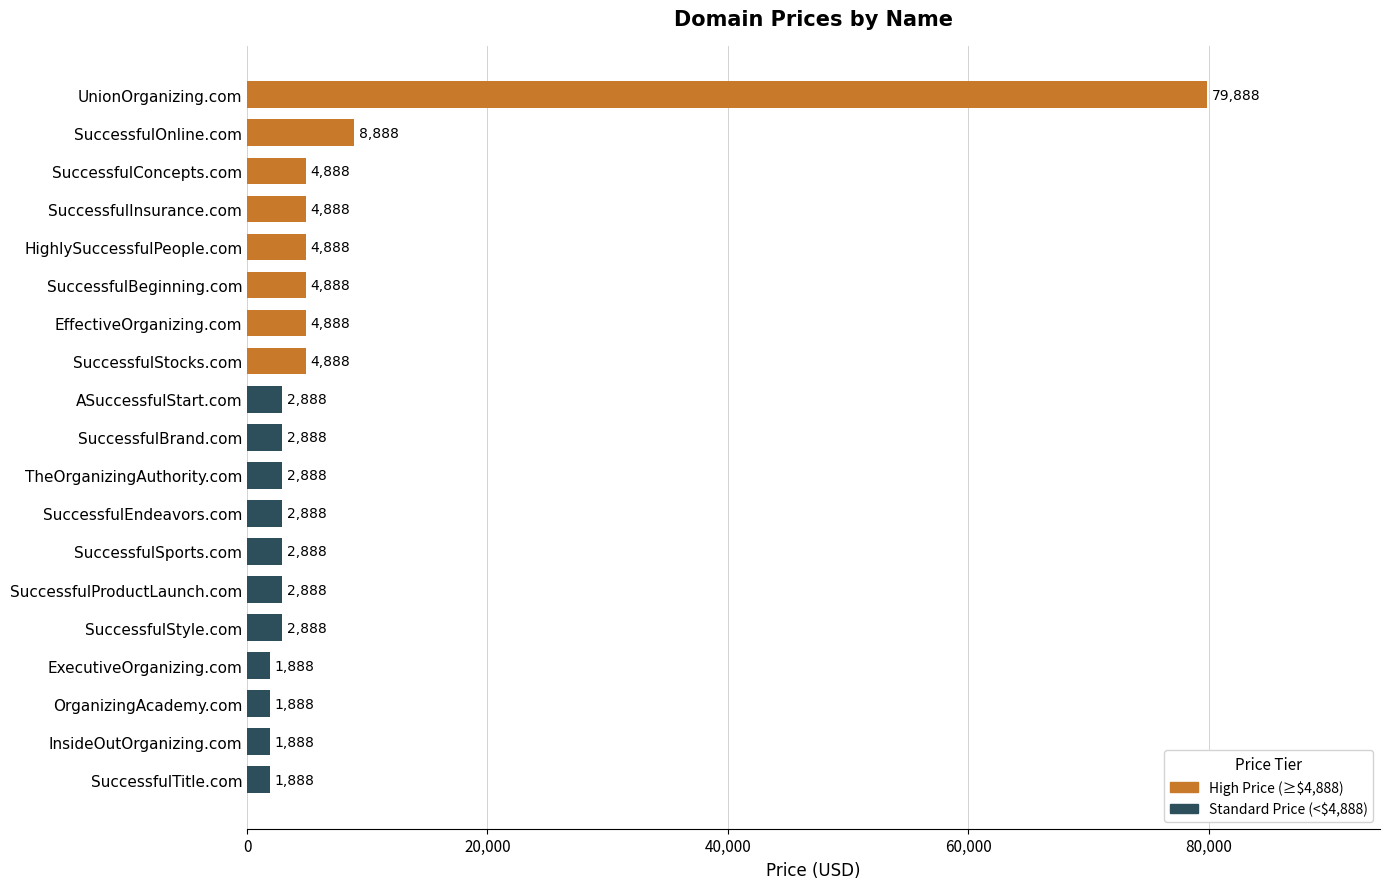

What is the minimum value shown in the chart?

1888